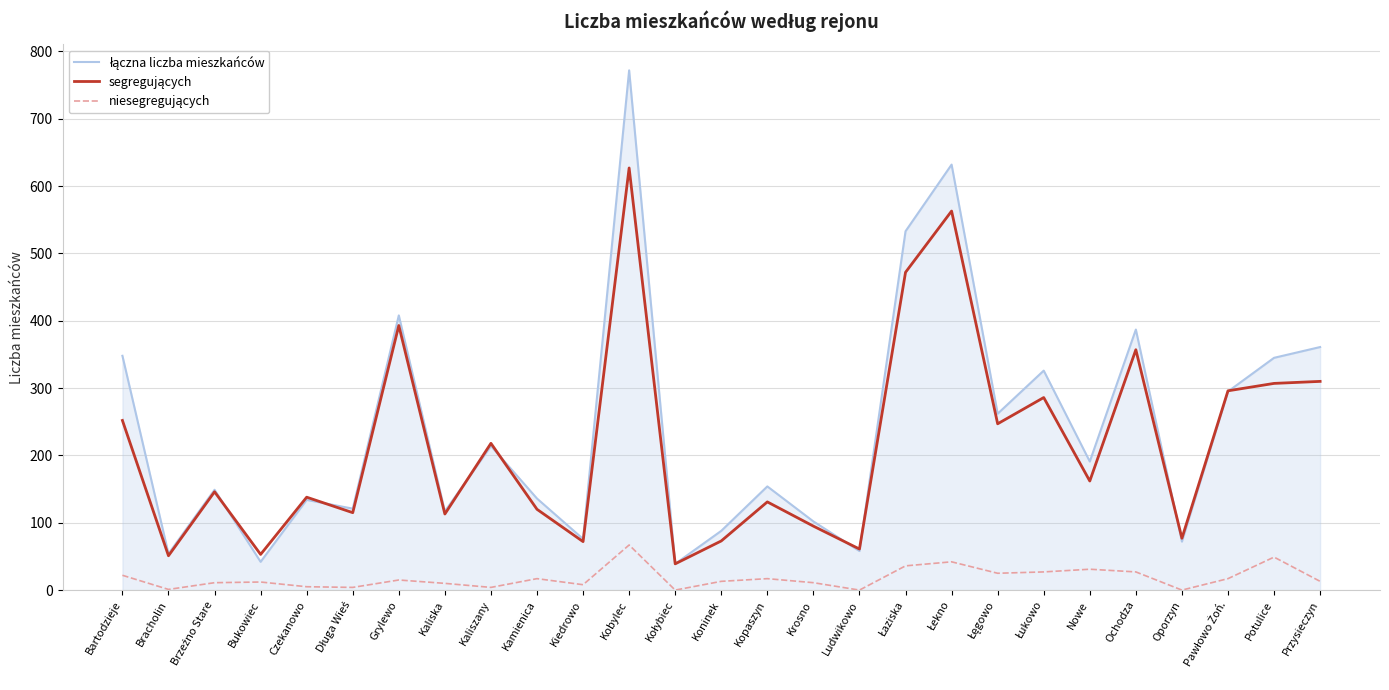

Which category has the highest value across all series?

Kobylec